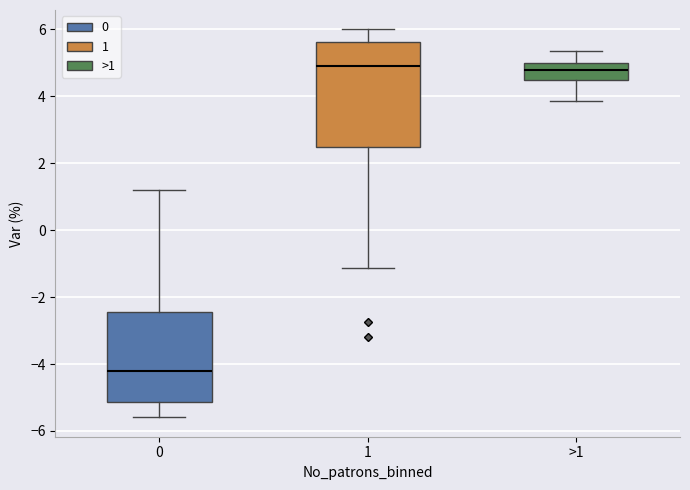

Comparing the boxes themselves (not the whiskers), which one is the tallest?

1